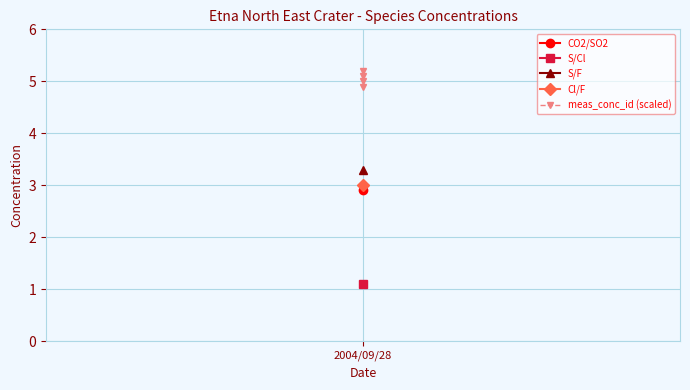

Which has a higher value, 2004/09/28 or 2004/09/28?

2004/09/28